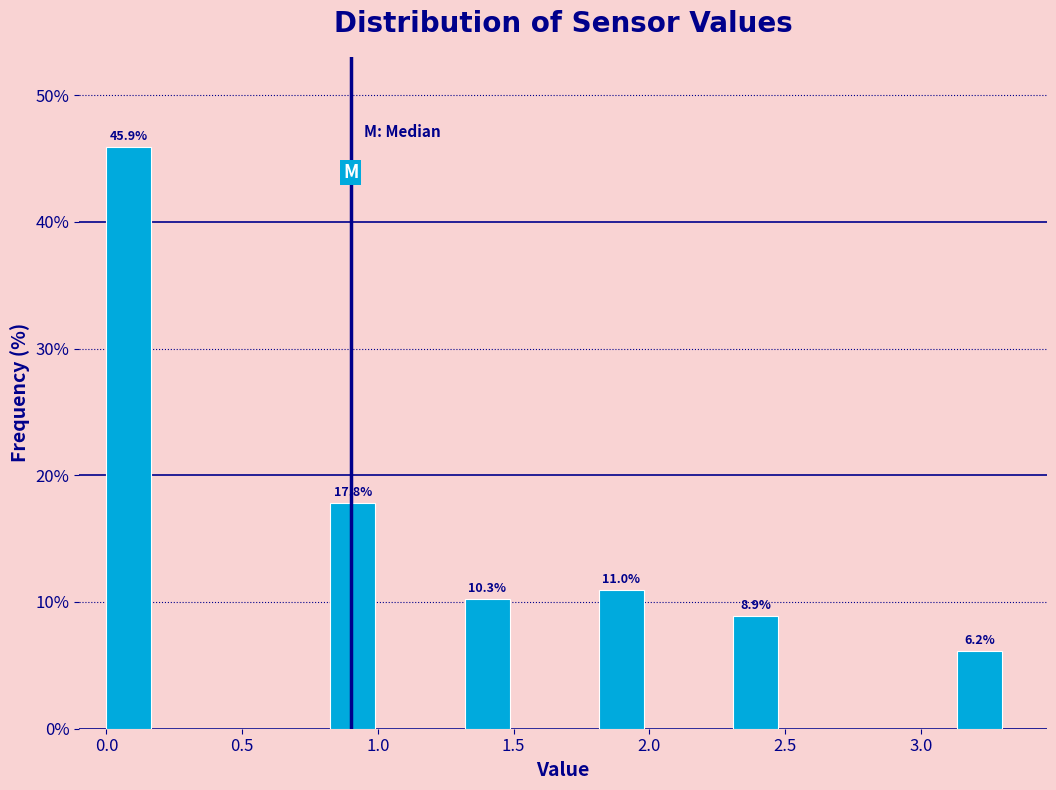

Around what value on the x-axis is the tallest bar? Give the approximate position of its centre, as read against the axis.

0.10